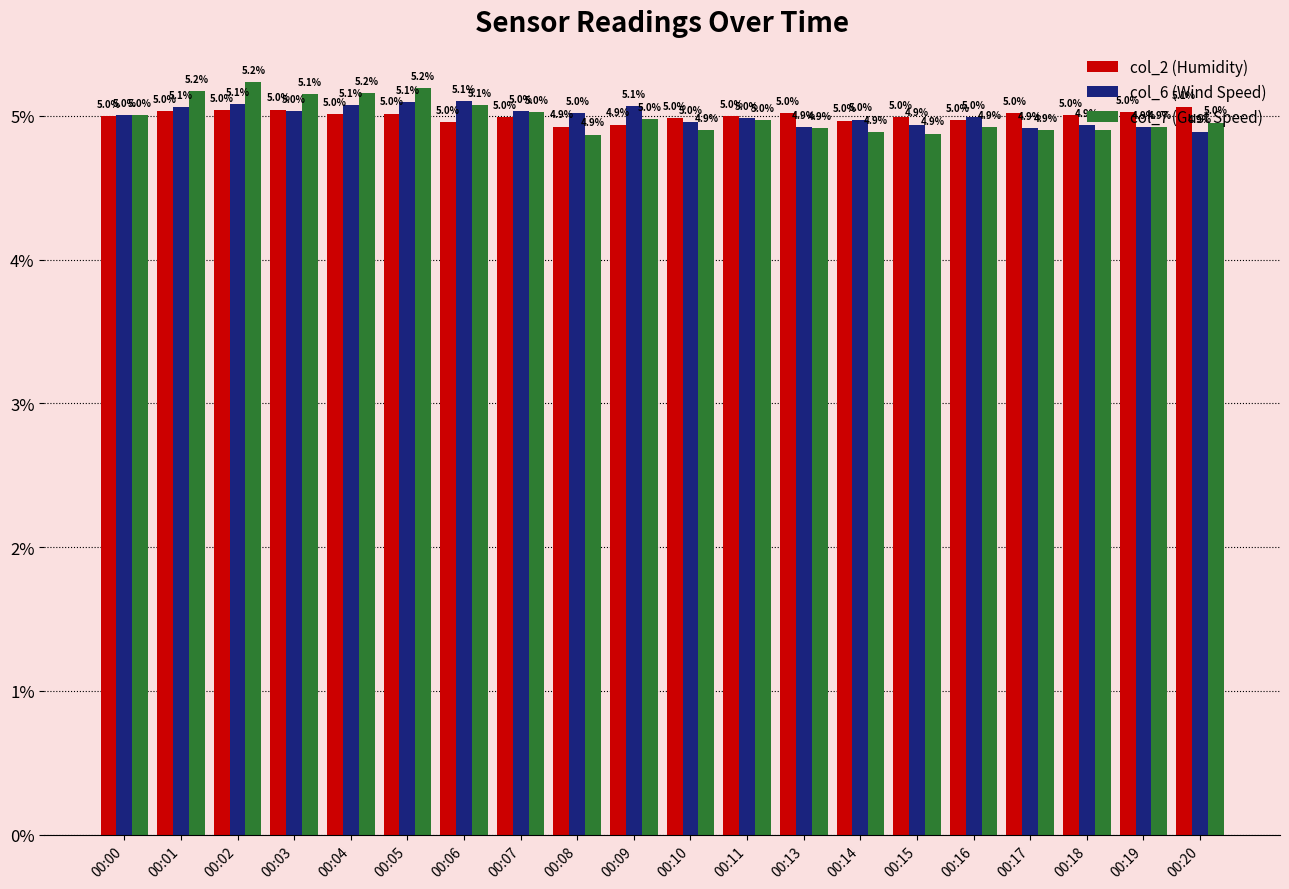

What is the total value across all series at 00:01?

15.3